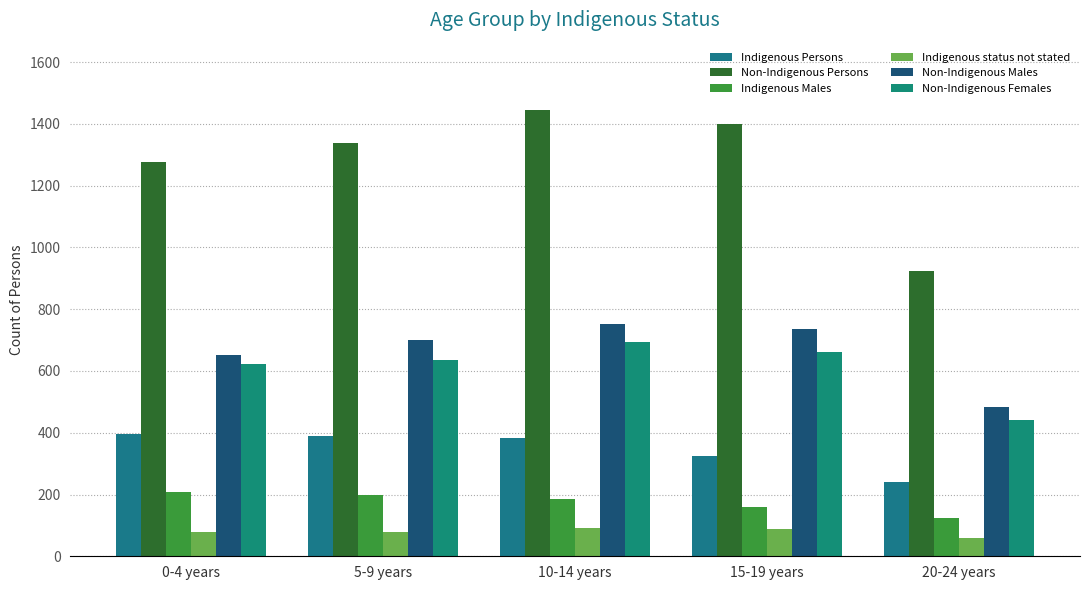

What is the approximate value of Indigenous status not stated at 5-9 years, to the nearest 10?

80